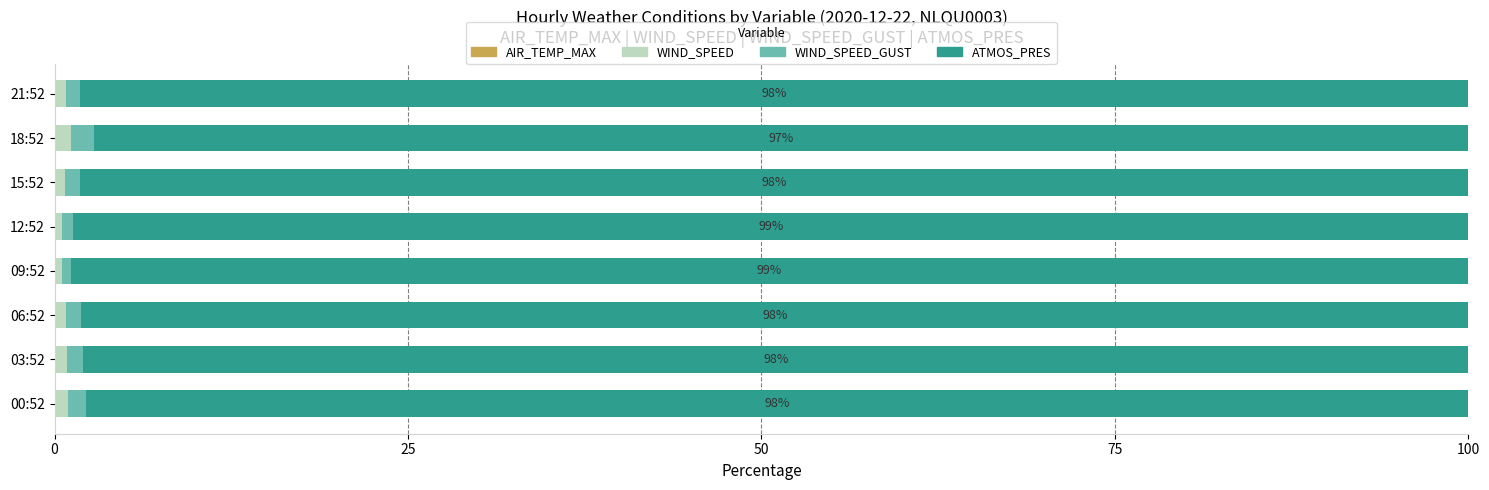

What is the sum of all AIR_TEMP_MAX values?

0.4